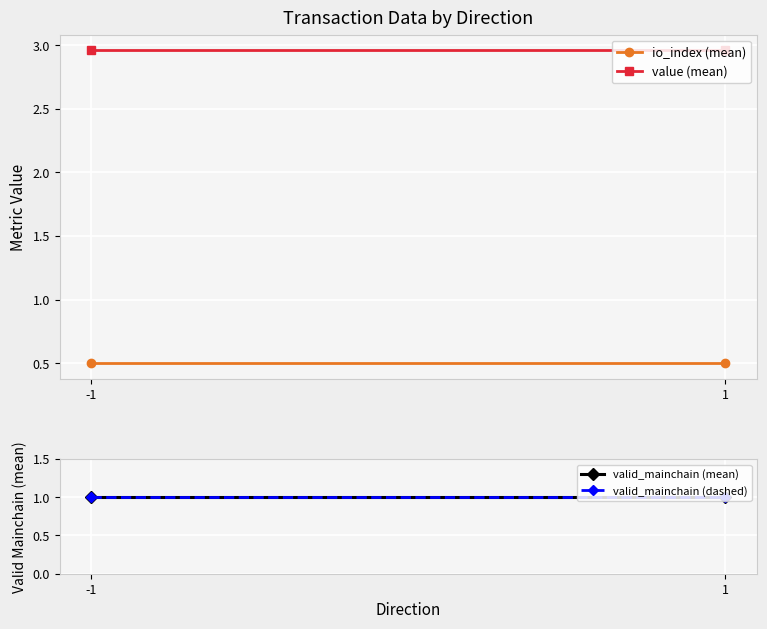

What is the smallest value displayed?

0.5